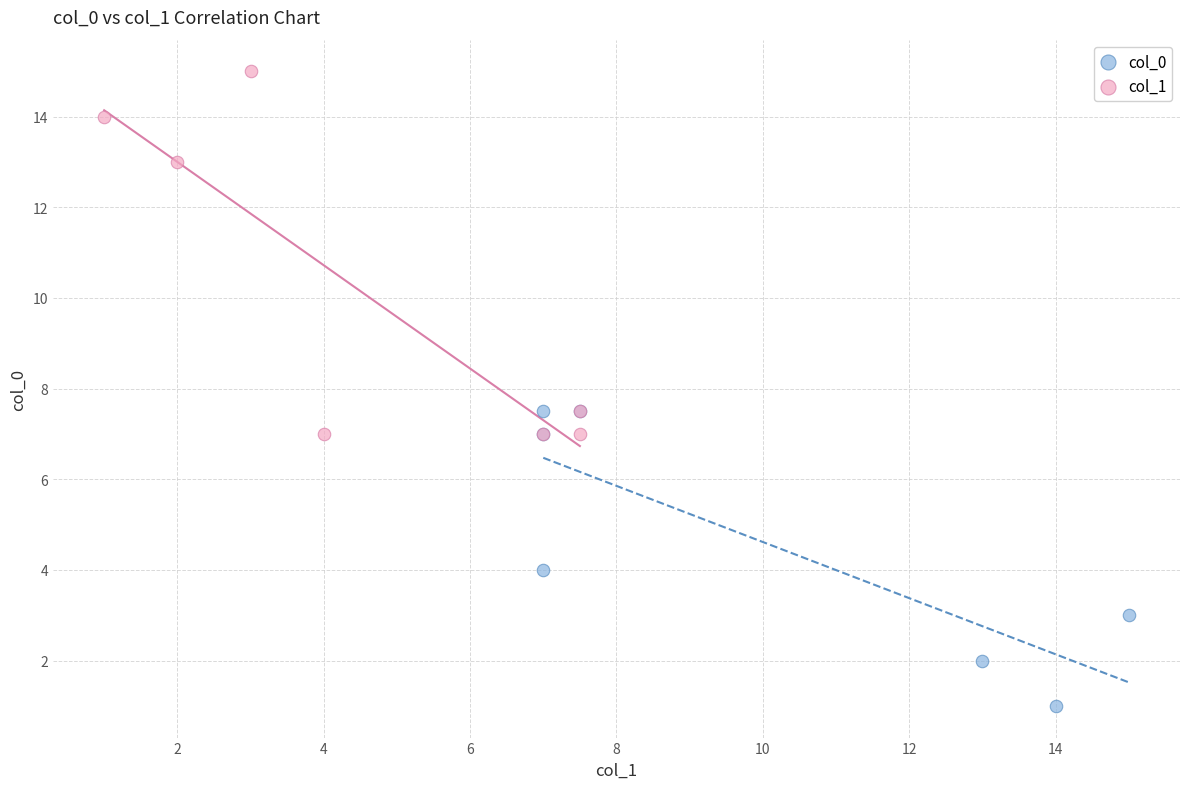

Which series has the widest spread of Y values?

col_1